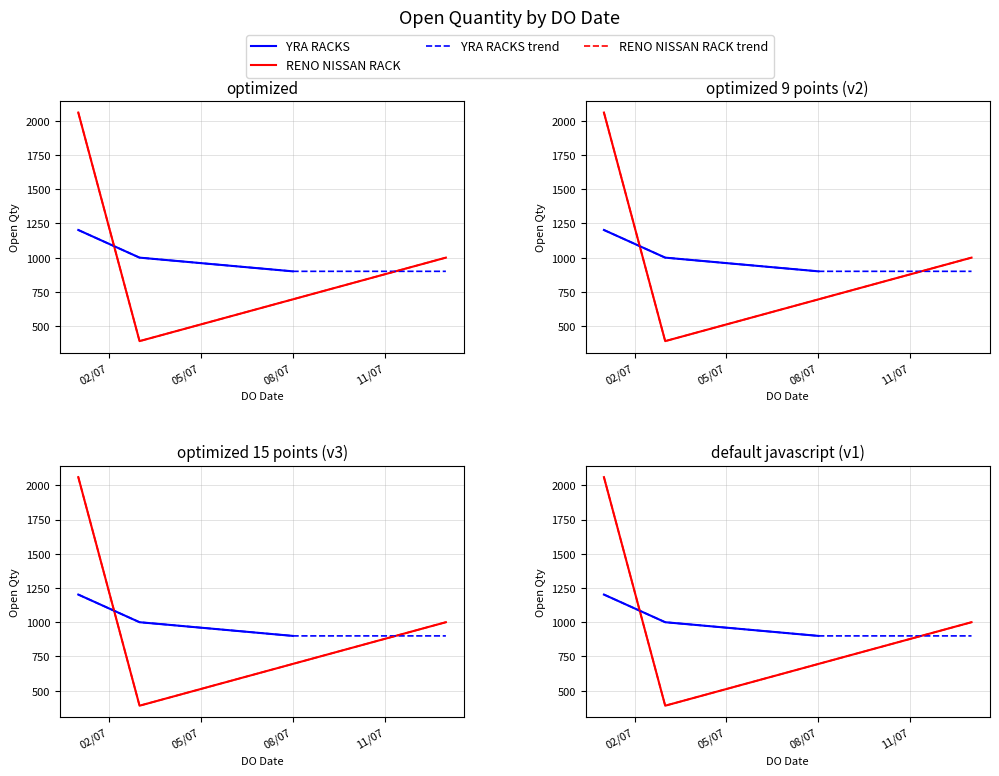

What is the sum of the yra_qty values at reno_qty and yra_qty?

2202